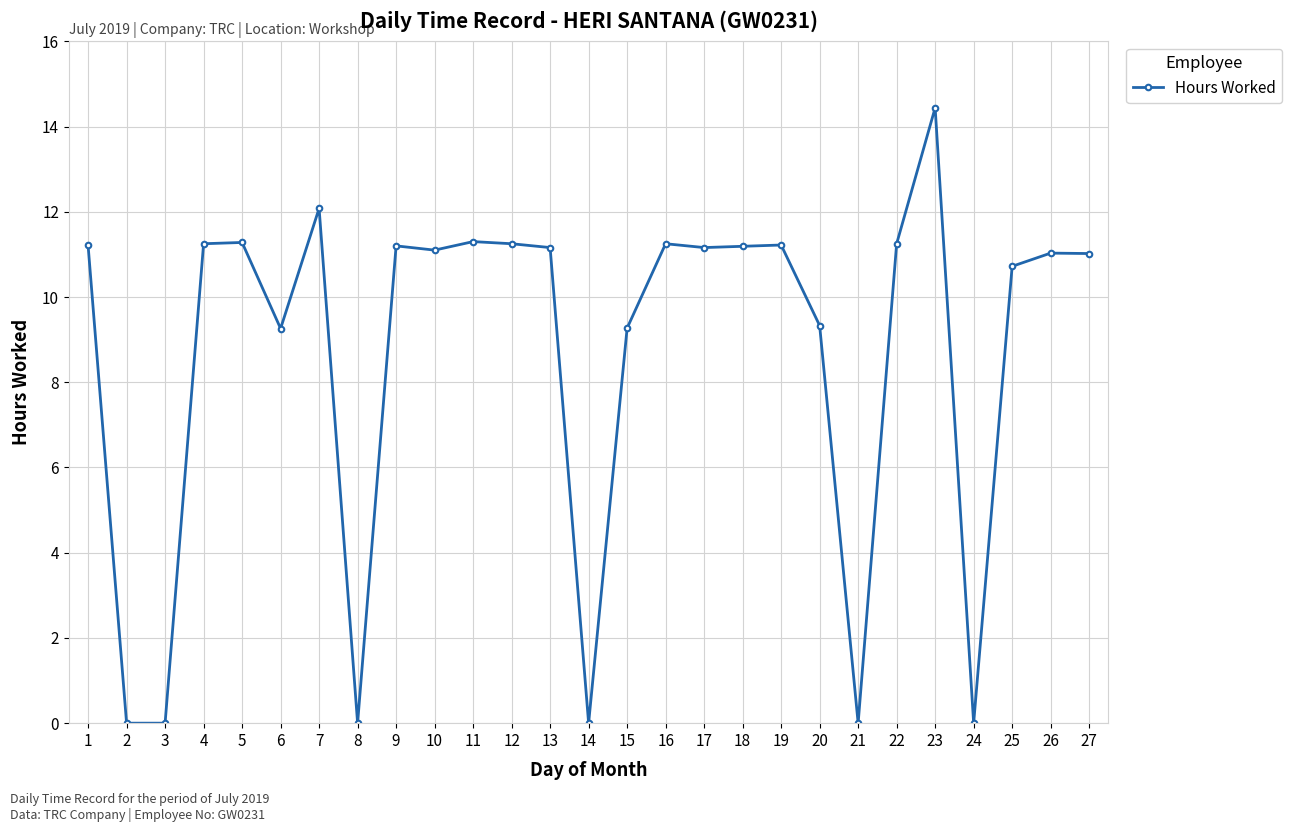

Which has a higher value, 5 or 25?

5